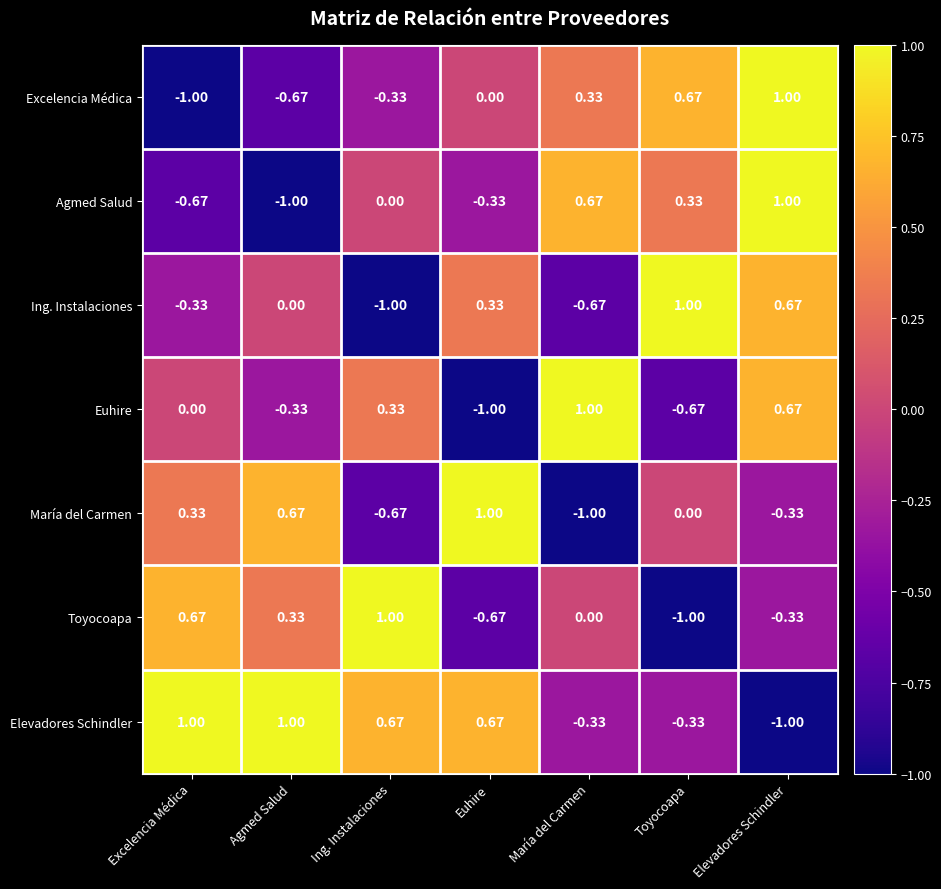

At which label is Ing. Instalaciones closest to 0?

Agmed Salud